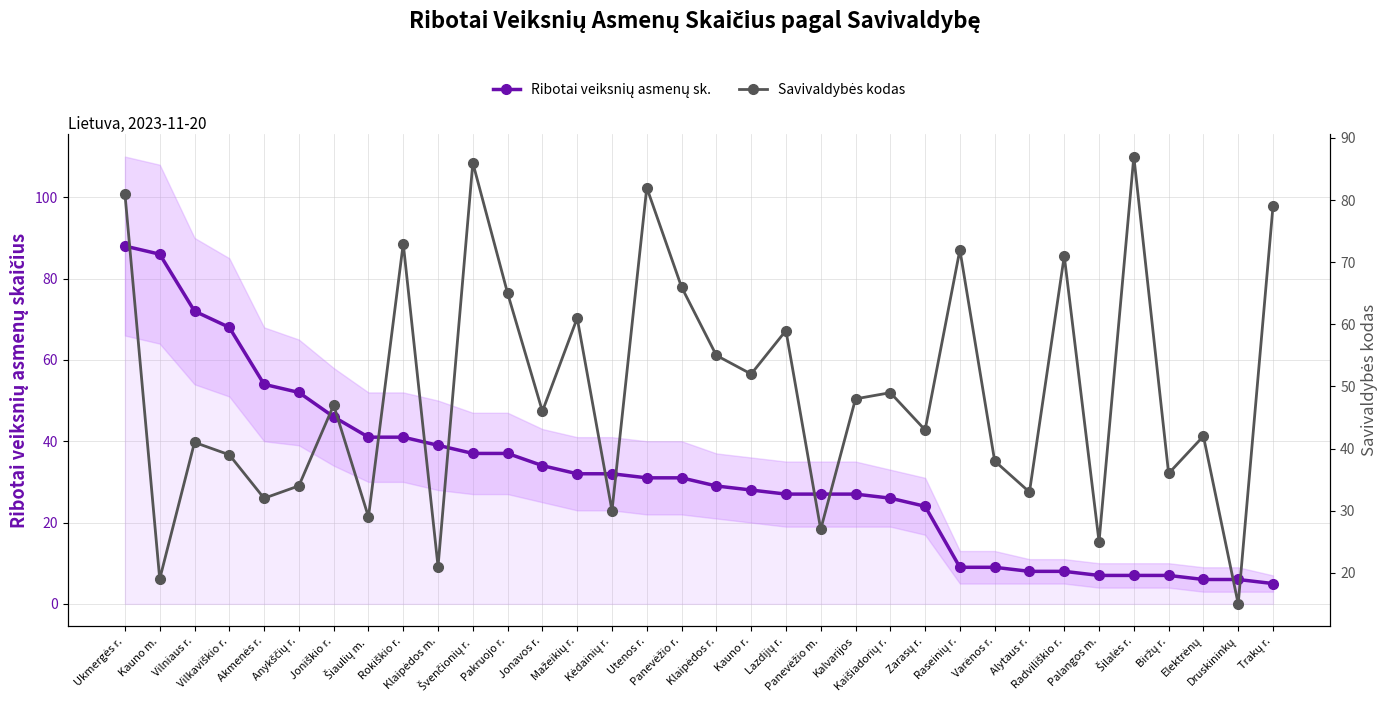

Is the value of Ribotai veiksnių asmenų sk. at Alytaus r. greater than the value of Savivaldybės kodas at Kaišiadorių r.?

No